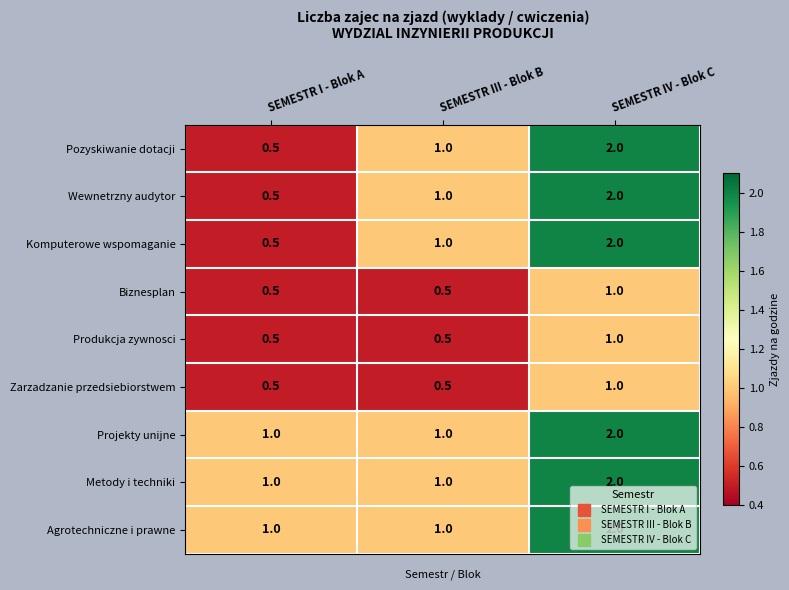

What is the difference between the maximum and minimum values in the Zarzadzanie przedsiebiorstwem series?

0.5